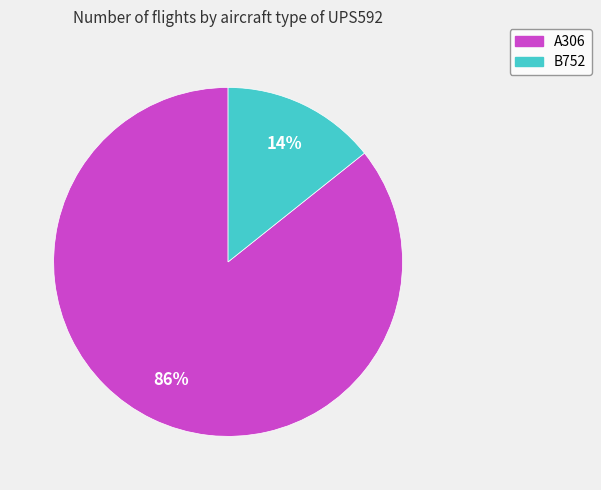

Between B752 and A306, which is larger?

A306